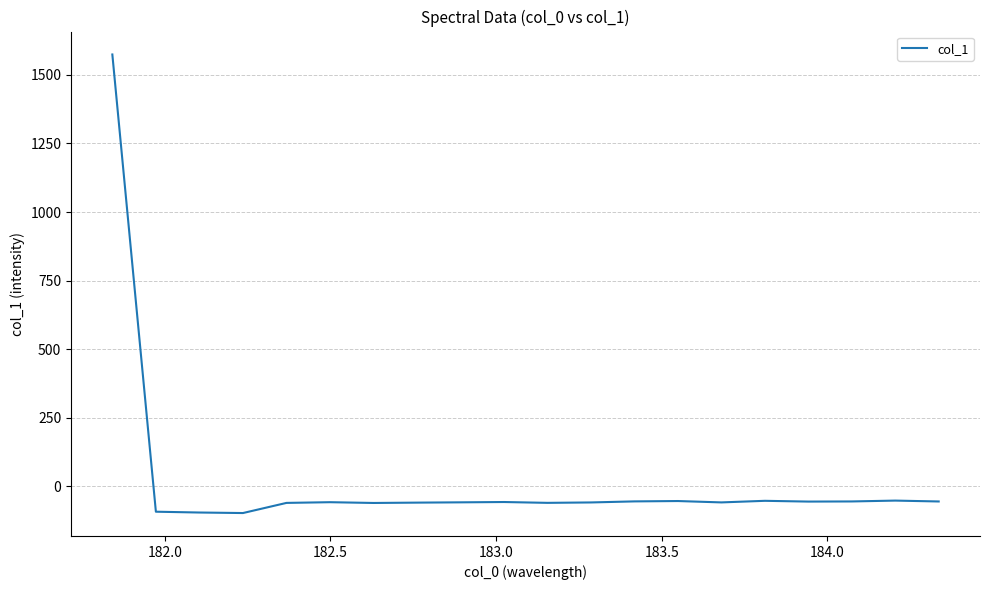

What is the minimum value shown in the chart?

-98.1